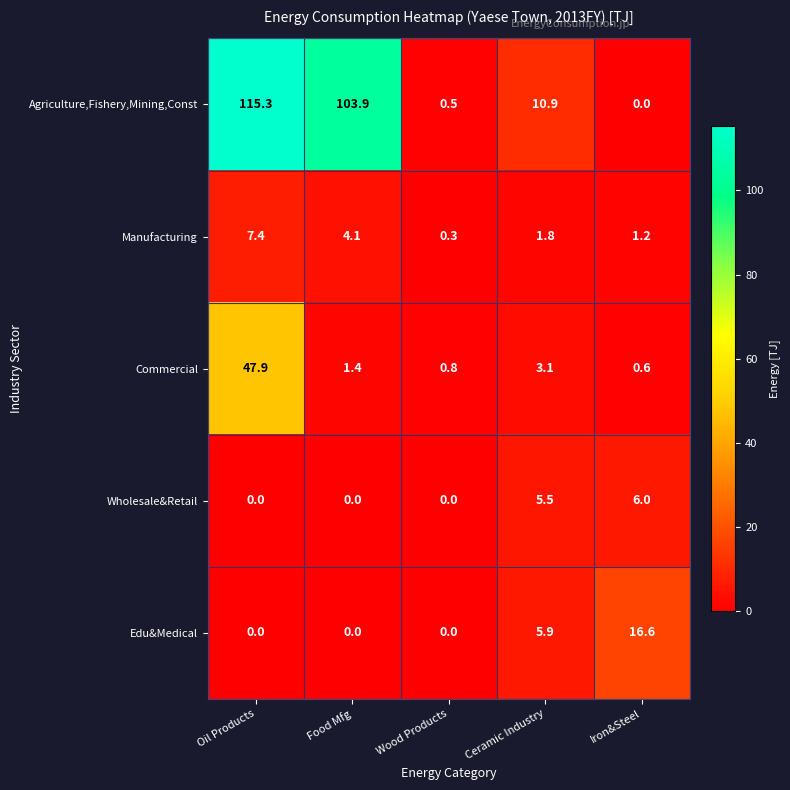

The Wholesale&Retail series shows 0.0 at Oil Products. True or false?

True